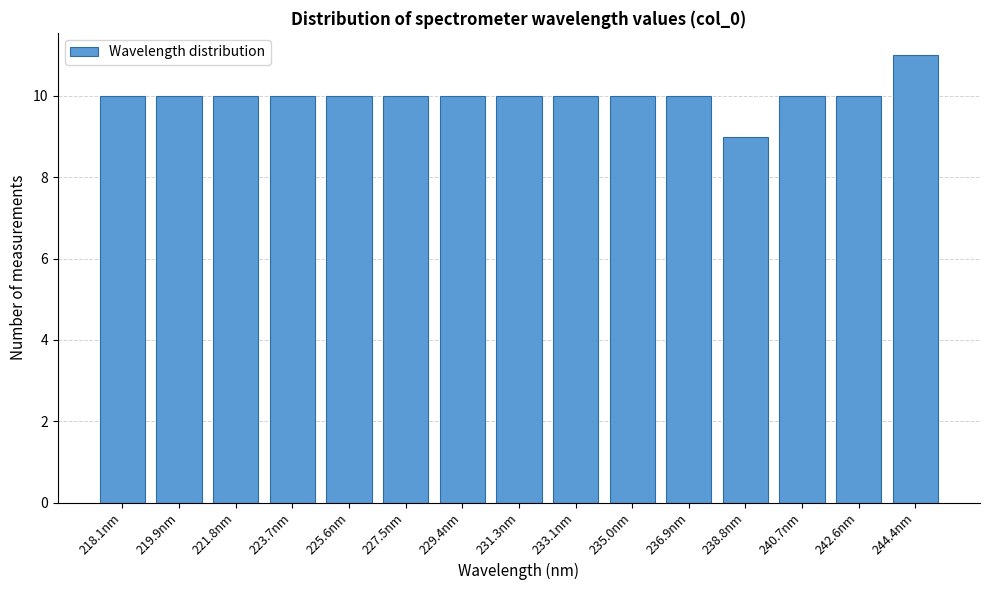

Reading right to left, extract all data points from this chart.

244.4nm=11	242.6nm=10	240.7nm=10	238.8nm=9	236.9nm=10	235.0nm=10	233.1nm=10	231.3nm=10	229.4nm=10	227.5nm=10	225.6nm=10	223.7nm=10	221.8nm=10	219.9nm=10	218.1nm=10